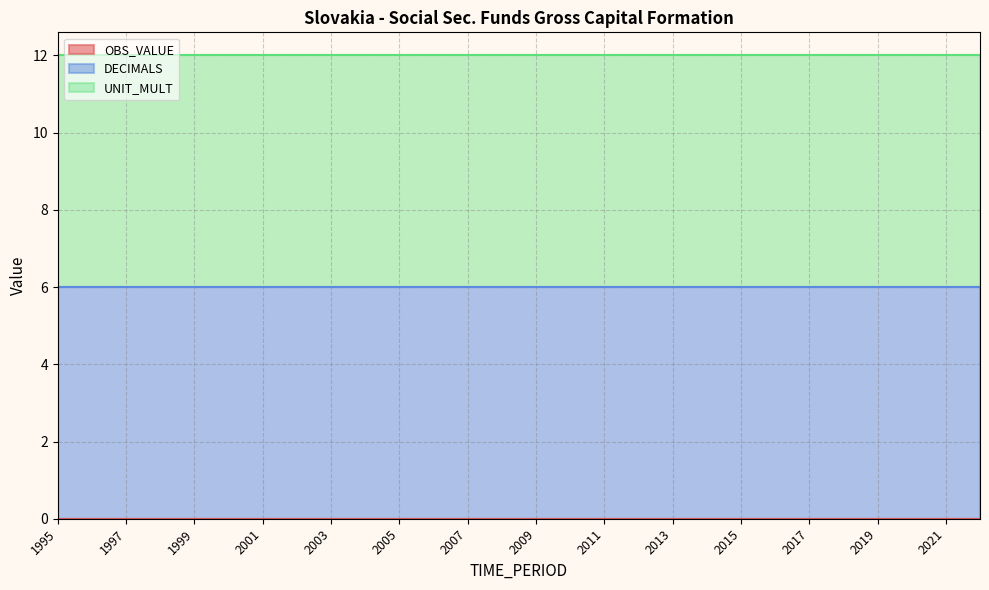

Reading right to left, transcribe all the data shown in this chart.

OBS_VALUE: 0	0	0	0	0	0	0	0	0	0	0	0	0	0	0	0	0	0	0	0	0	0	0	0	0	0	0	0
DECIMALS: 6	6	6	6	6	6	6	6	6	6	6	6	6	6	6	6	6	6	6	6	6	6	6	6	6	6	6	6
UNIT_MULT: 6	6	6	6	6	6	6	6	6	6	6	6	6	6	6	6	6	6	6	6	6	6	6	6	6	6	6	6